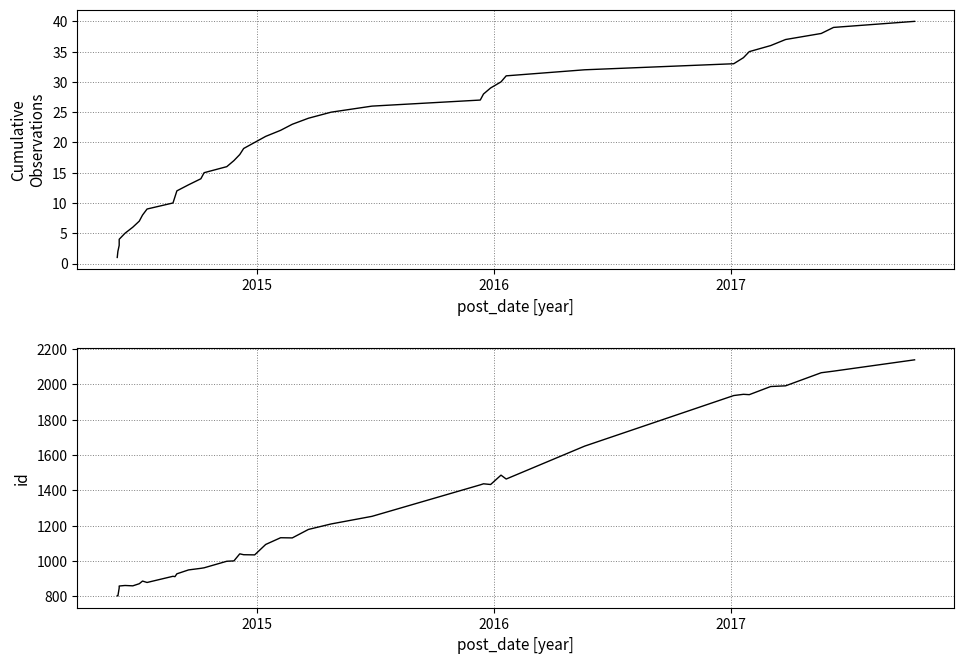

Rank the series by their maximum value, from highest to lowest.

Observation ID, Cumulative Count